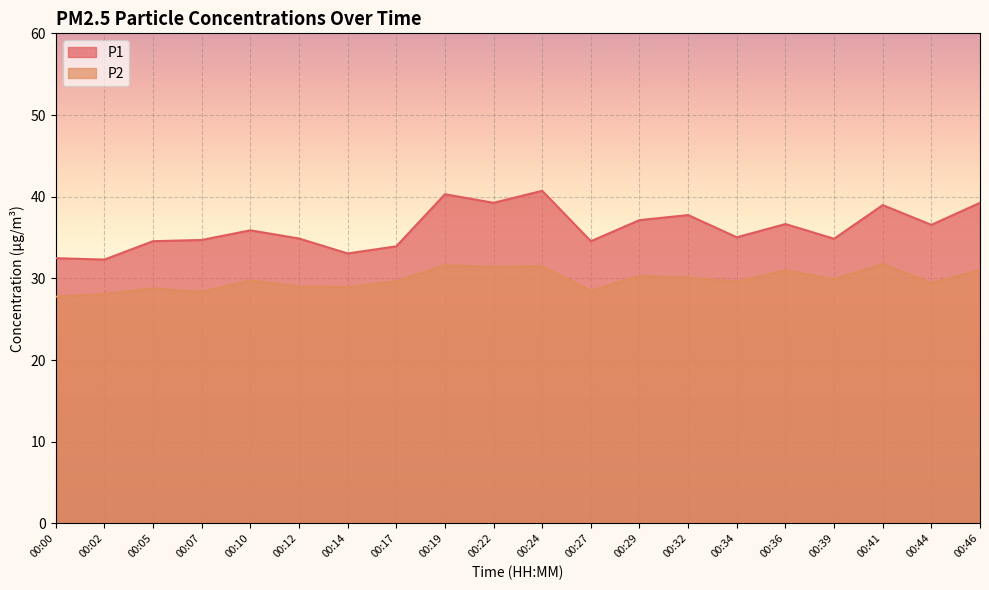

At how many categories does at least one series exceed 37?

7